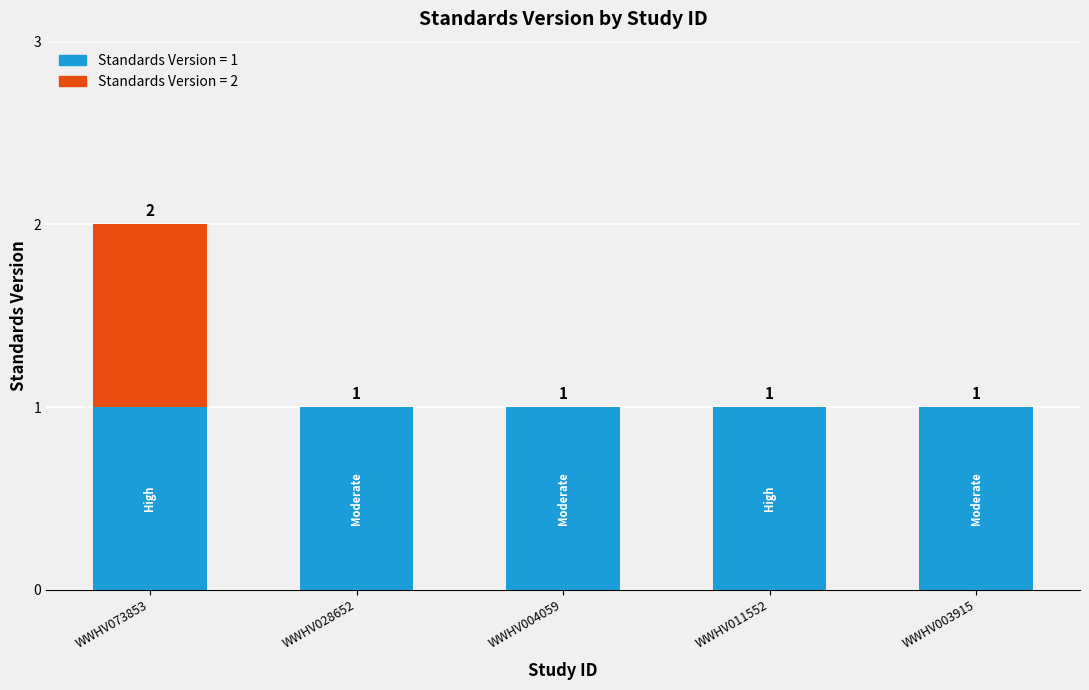

At which category is the sum across all series the highest?

WWHV073853